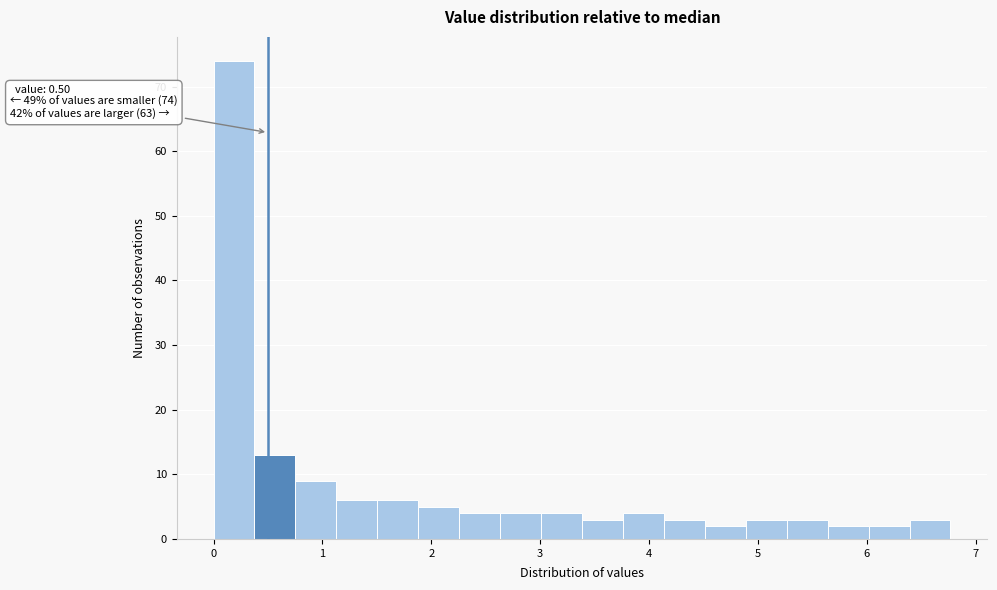

Around what value on the x-axis is the tallest bar? Give the approximate position of its centre, as read against the axis.

0.2